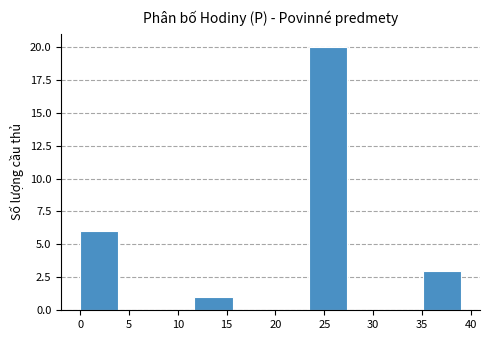

Reading left to right, list every bar in this chart as the range it spans on the x-axis followed by its height. Neither the bar edges nor the heights are printed on the chart, so give them approximately, as read against the axes.

0.0 to 3.9: 6
3.9 to 7.8: 0
7.8 to 11.7: 0
11.7 to 15.6: 1
15.6 to 19.5: 0
19.5 to 23.4: 0
23.4 to 27.3: 20
27.3 to 31.2: 0
31.2 to 35.1: 0
35.1 to 39.0: 3